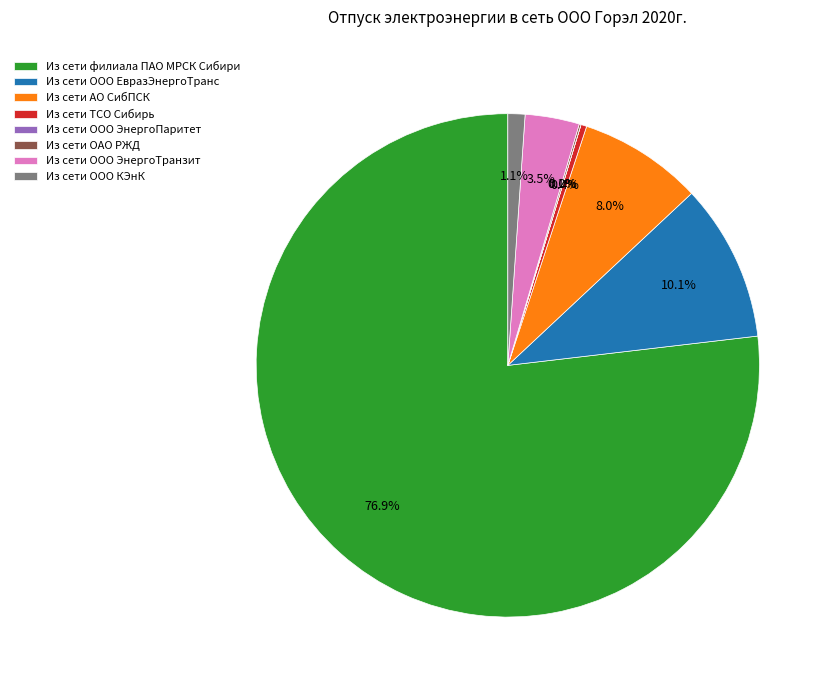

What is the largest slice in the pie chart?

Из сети филиала ПАО МРСК Сибири